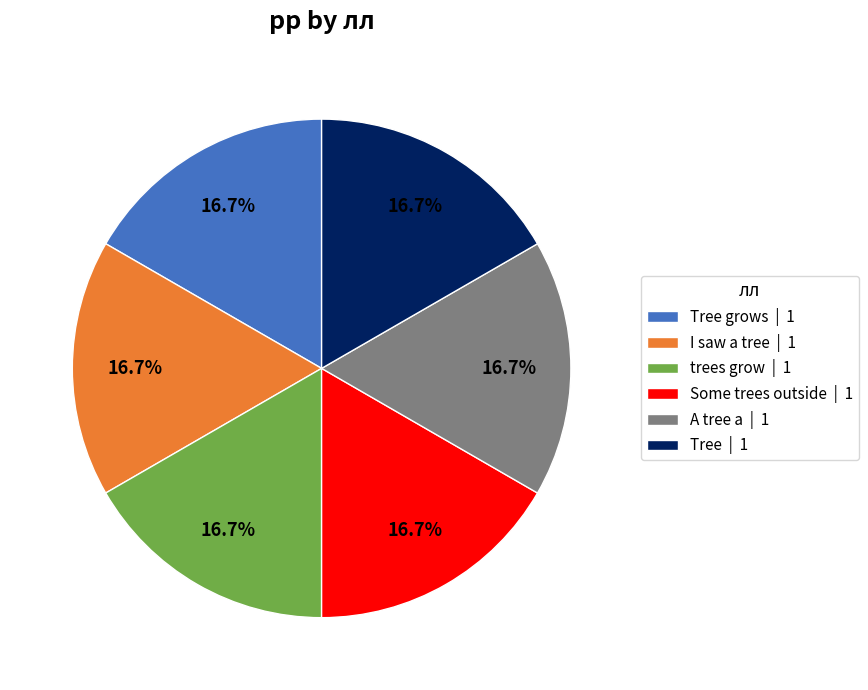

To the nearest percent, what is the difference between the largest and smallest slice percentages?

0%